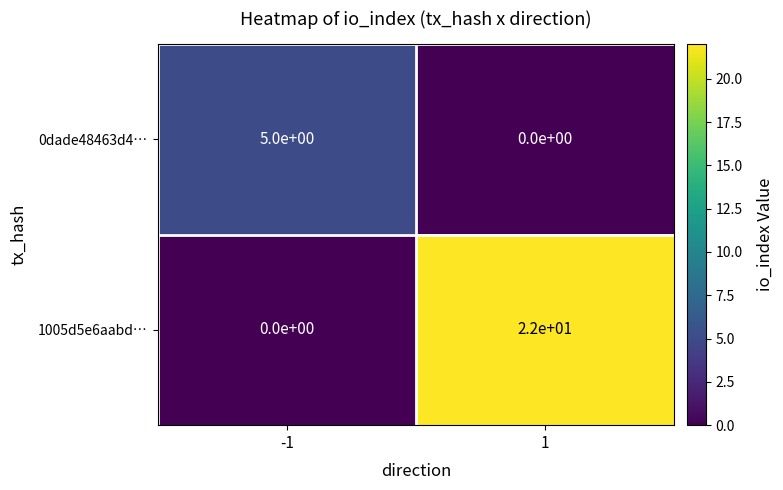

What is the sum of all 0dade48463d4… values?

5